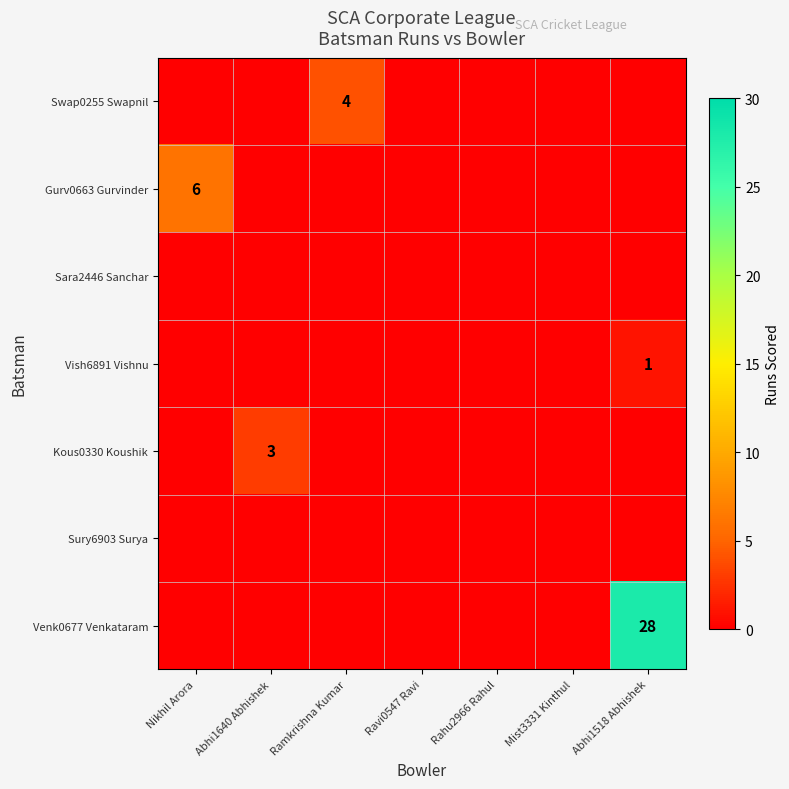

At how many categories does at least one series exceed 3?

3